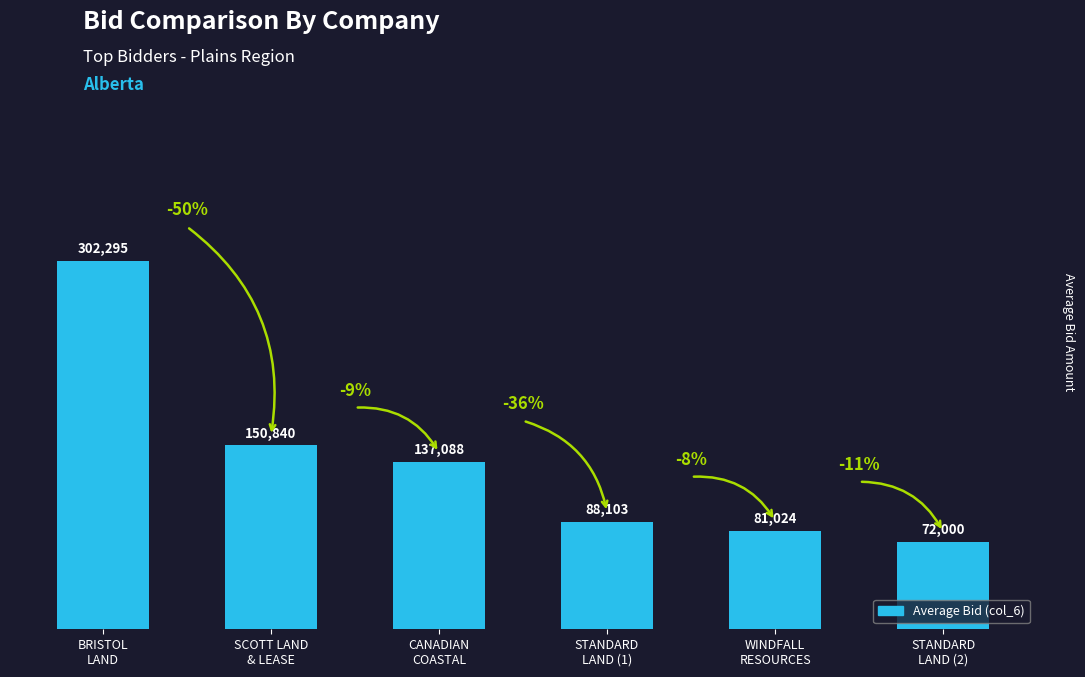

Where does the data first go above 137088?

BRISTOL
LAND